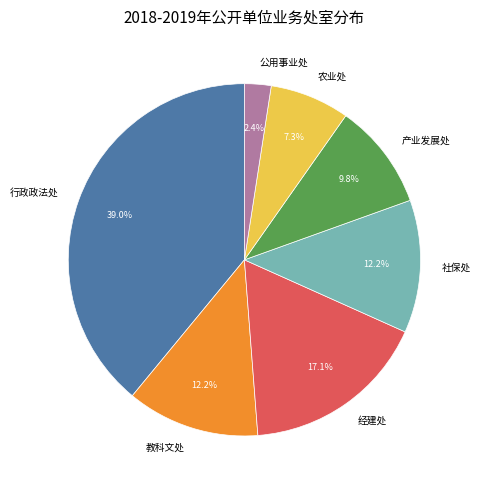

What portion of the pie excludes 公用事业处?

97.6%